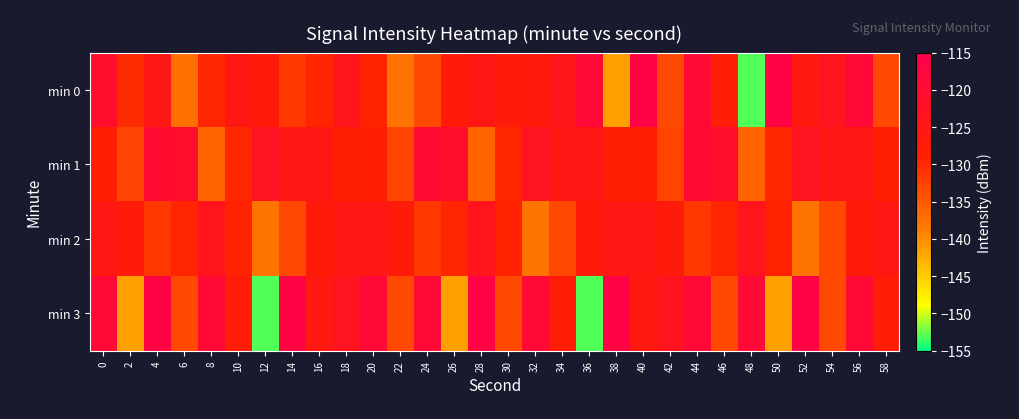

What is the smallest value displayed?

-153.1